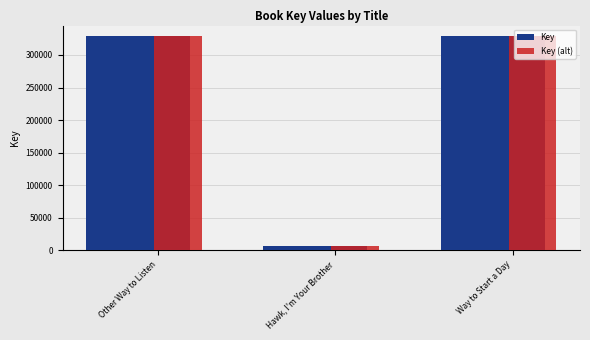

What is the maximum value shown in the chart?

328772